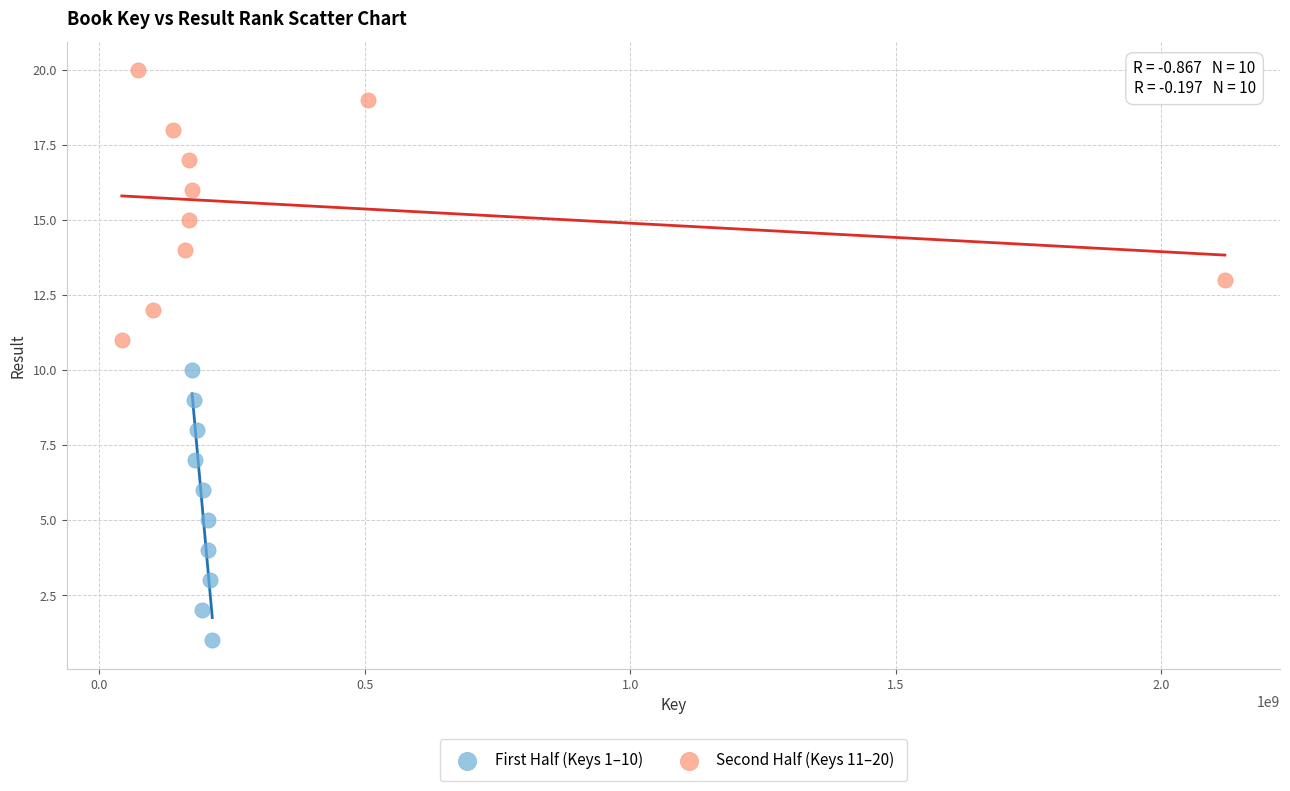

Which series contains the lowest Y value?

First Half (Keys 1–10)